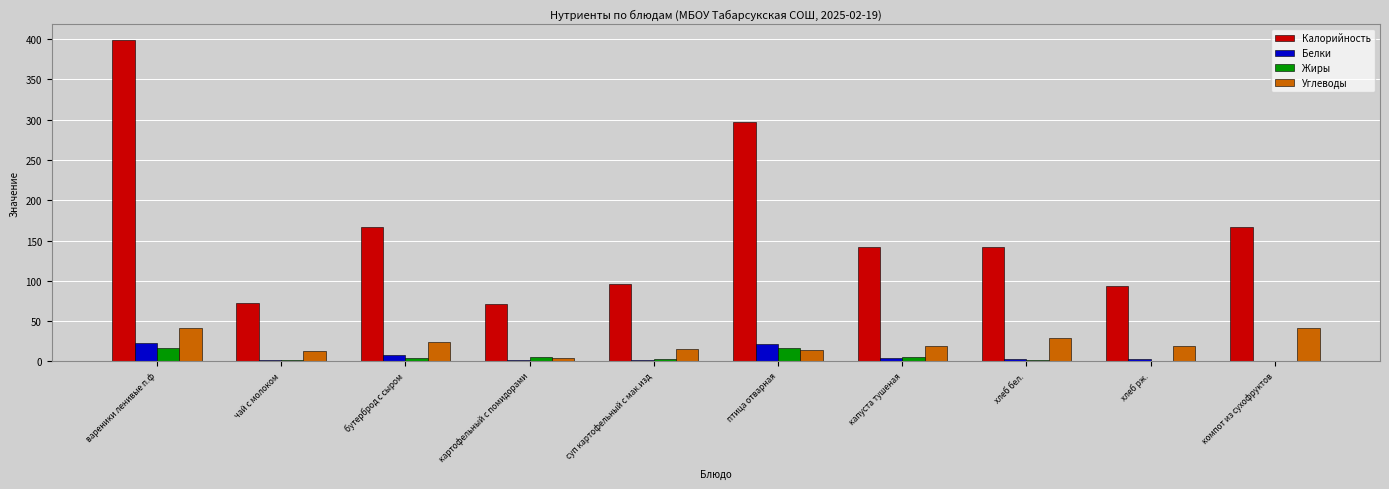

Which series has the largest range (max minus min)?

Калорийность